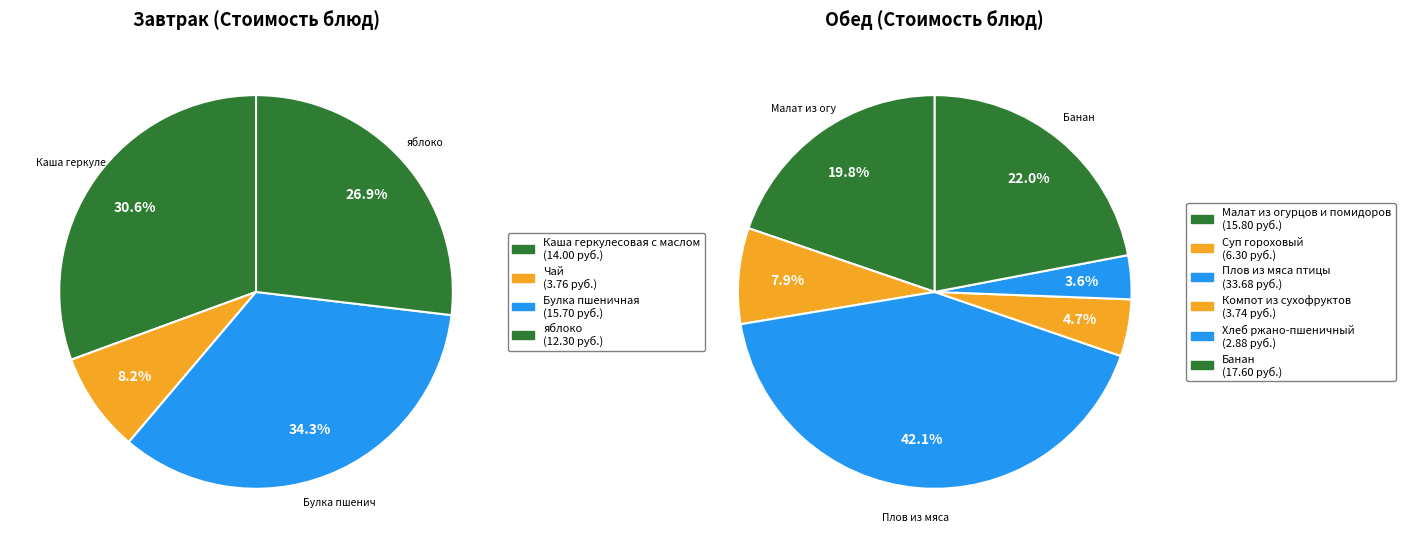

Is it true that Чай is 9% of the pie?

False